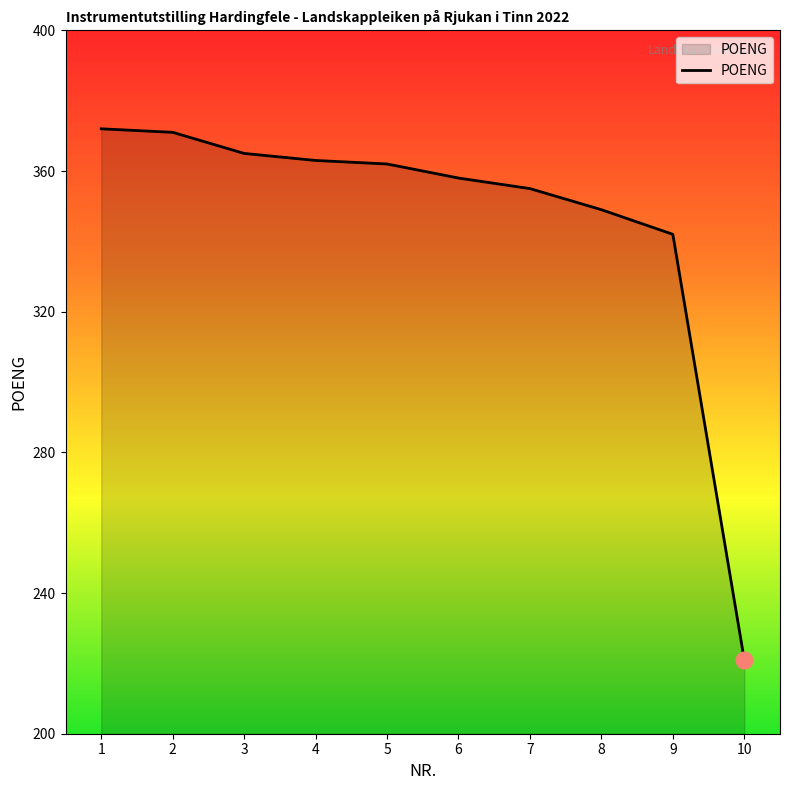

True or false: the data shows 162 at 2.

False